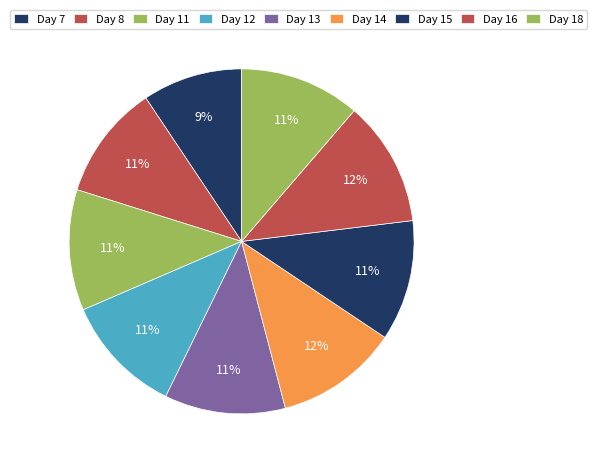

To the nearest percent, what percentage of the pie is Day 18?

11%